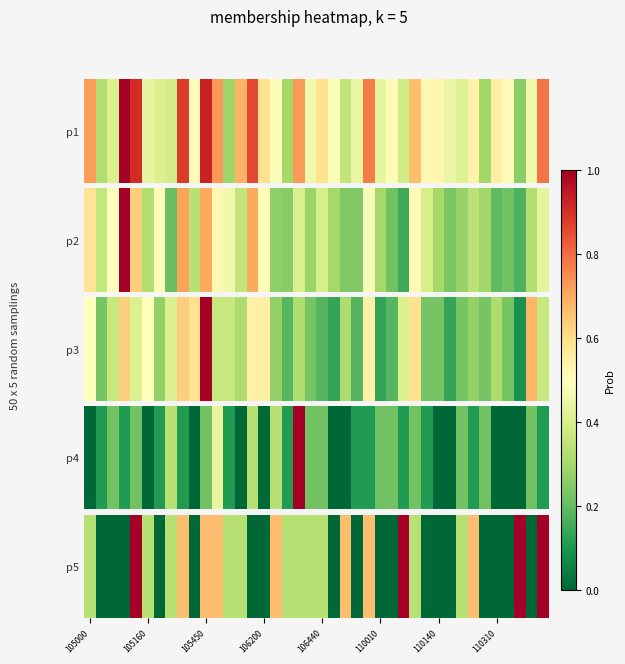

The chart shows a value of -0.5 at 110010. True or false?

False